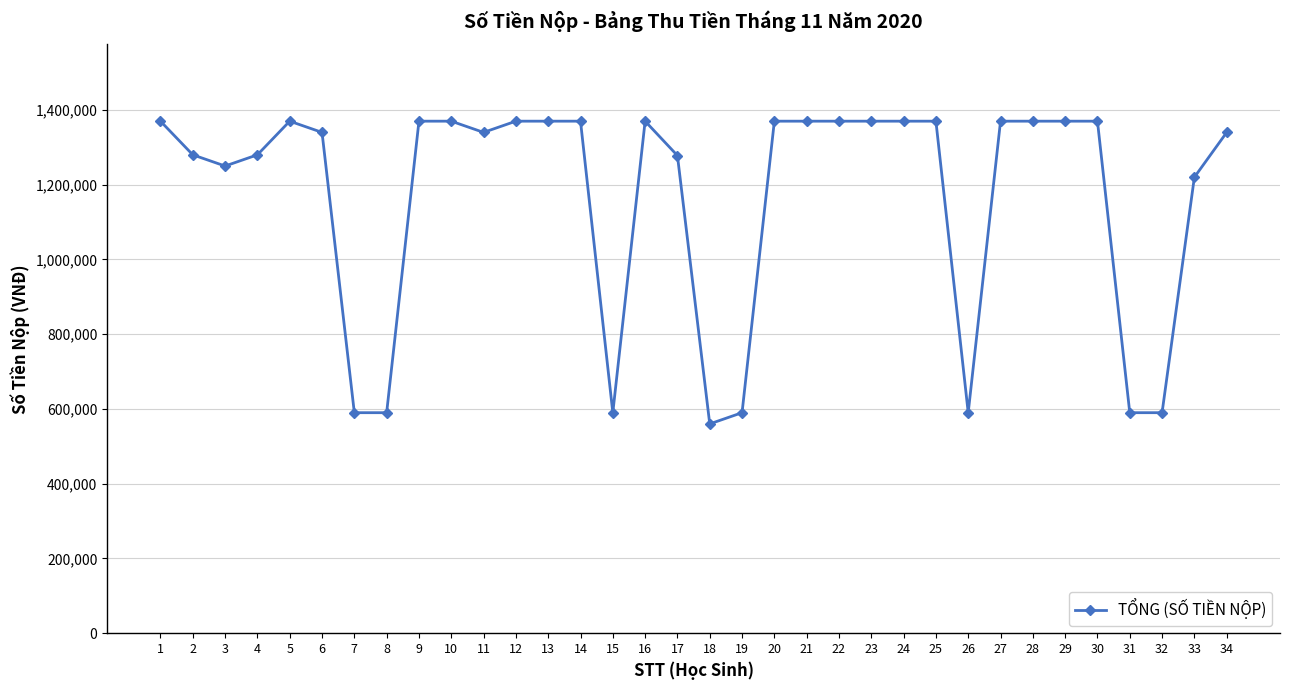

How many lines are shown in the chart?

1